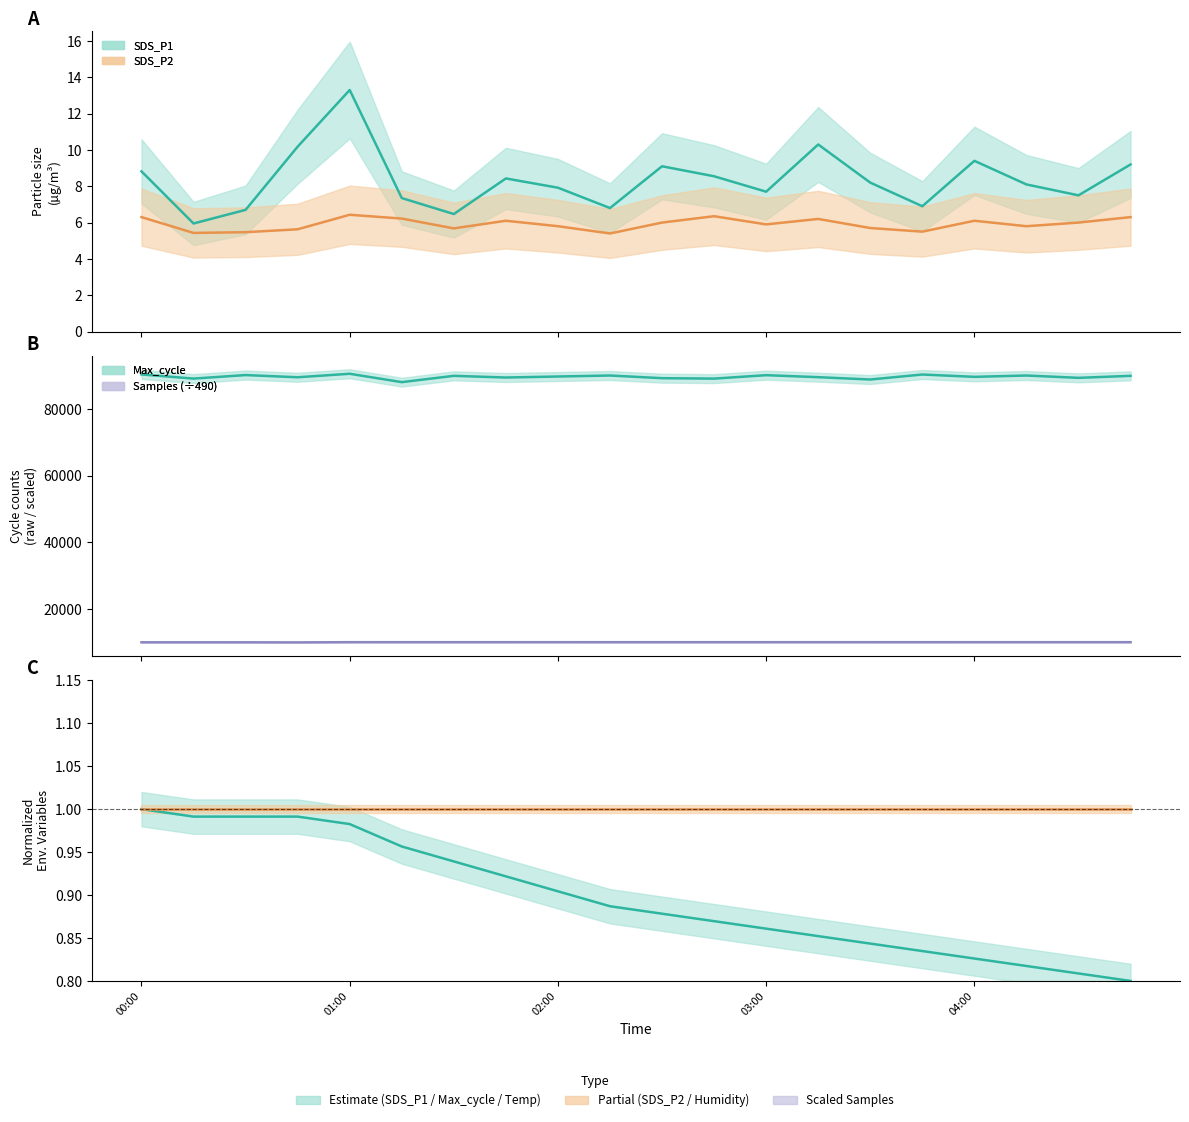

List the series in order of their peak value, highest first.

Max_cycle, Samples, SDS_P1, SDS_P2, Temp